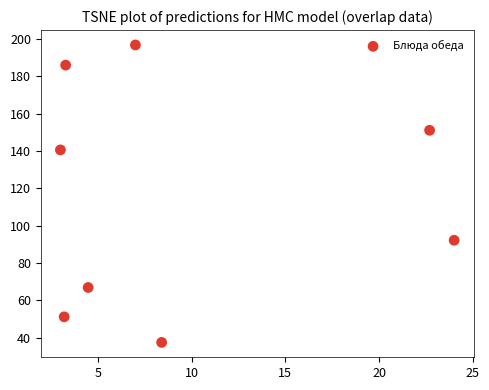

What is the average X value?

9.5